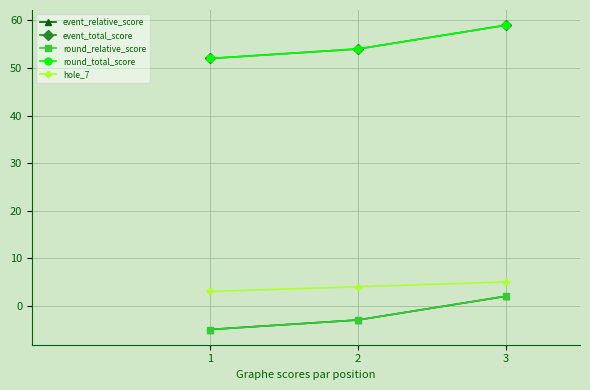

Reading left to right, what are all the values shown in this chart?

event_relative_score: 1=-5	2=-3	3=2
event_total_score: 1=52	2=54	3=59
round_relative_score: 1=-5	2=-3	3=2
round_total_score: 1=52	2=54	3=59
hole_7: 1=3	2=4	3=5